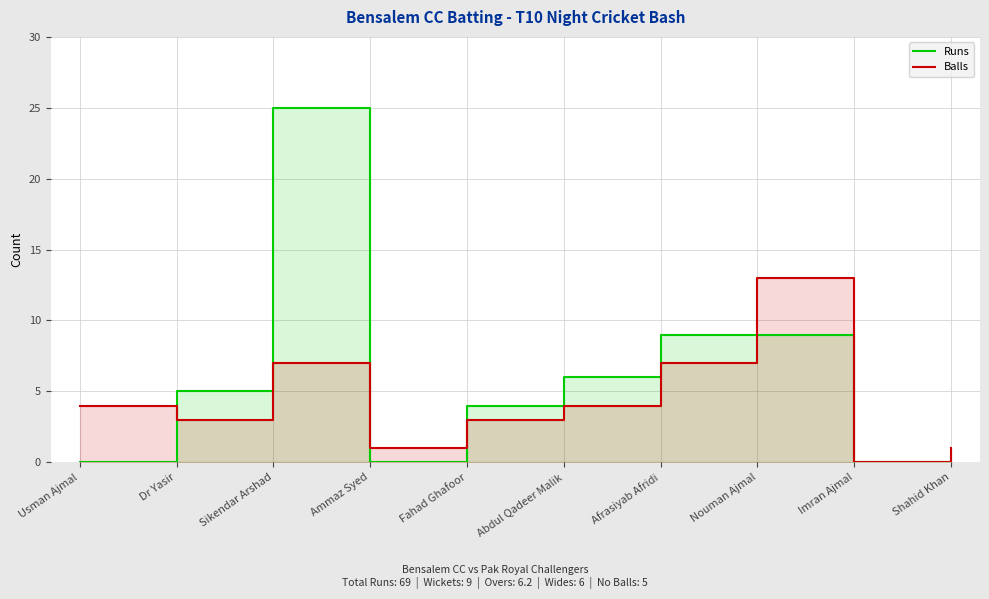

How many times do Balls and Runs cross each other?

4